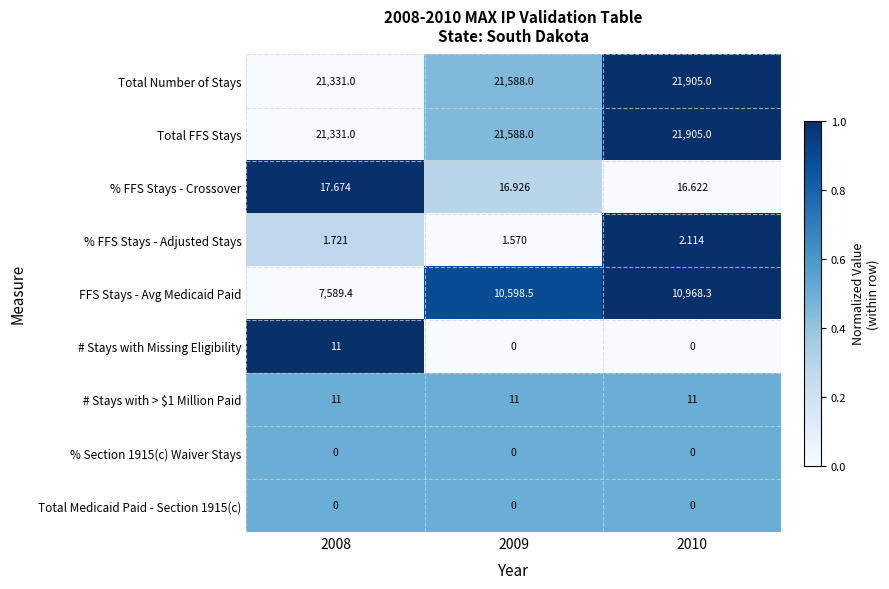

Between 2009 and 2010, which series saw the biggest shift?

FFS Stays - Avg Medicaid Paid